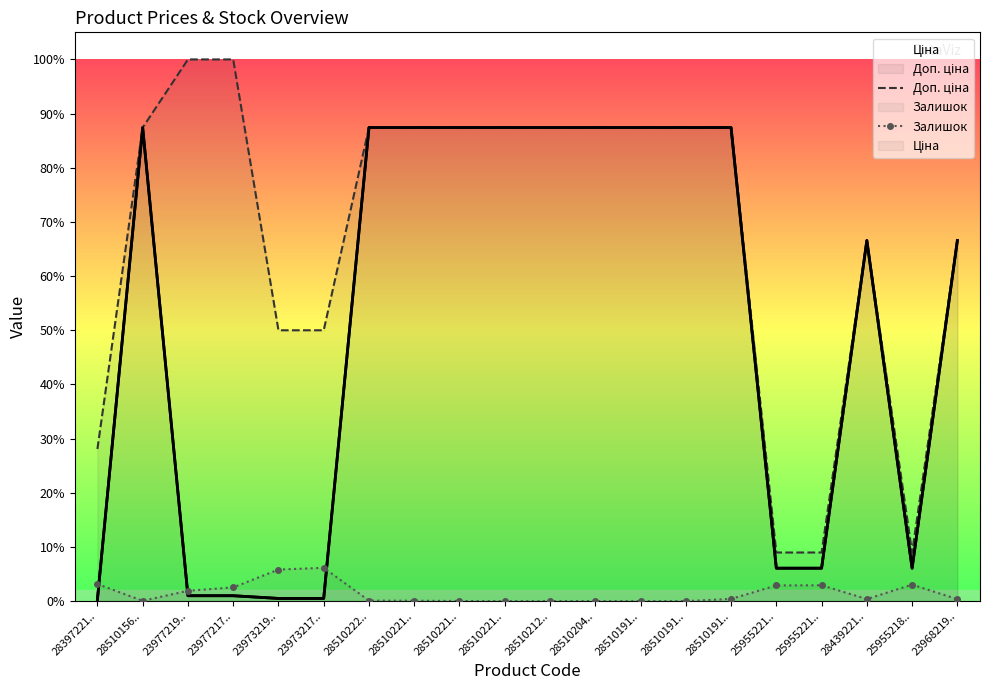

What is the spread (max minus min) of values at 23977217..?

11120.0